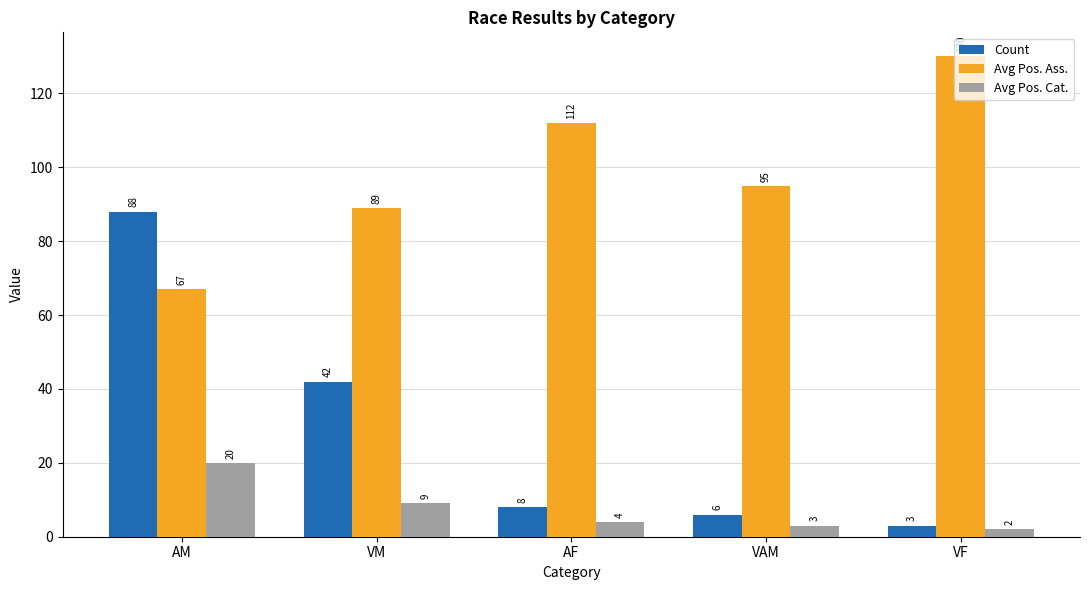

At which label does Avg Pos. Ass. first exceed 95?

AF